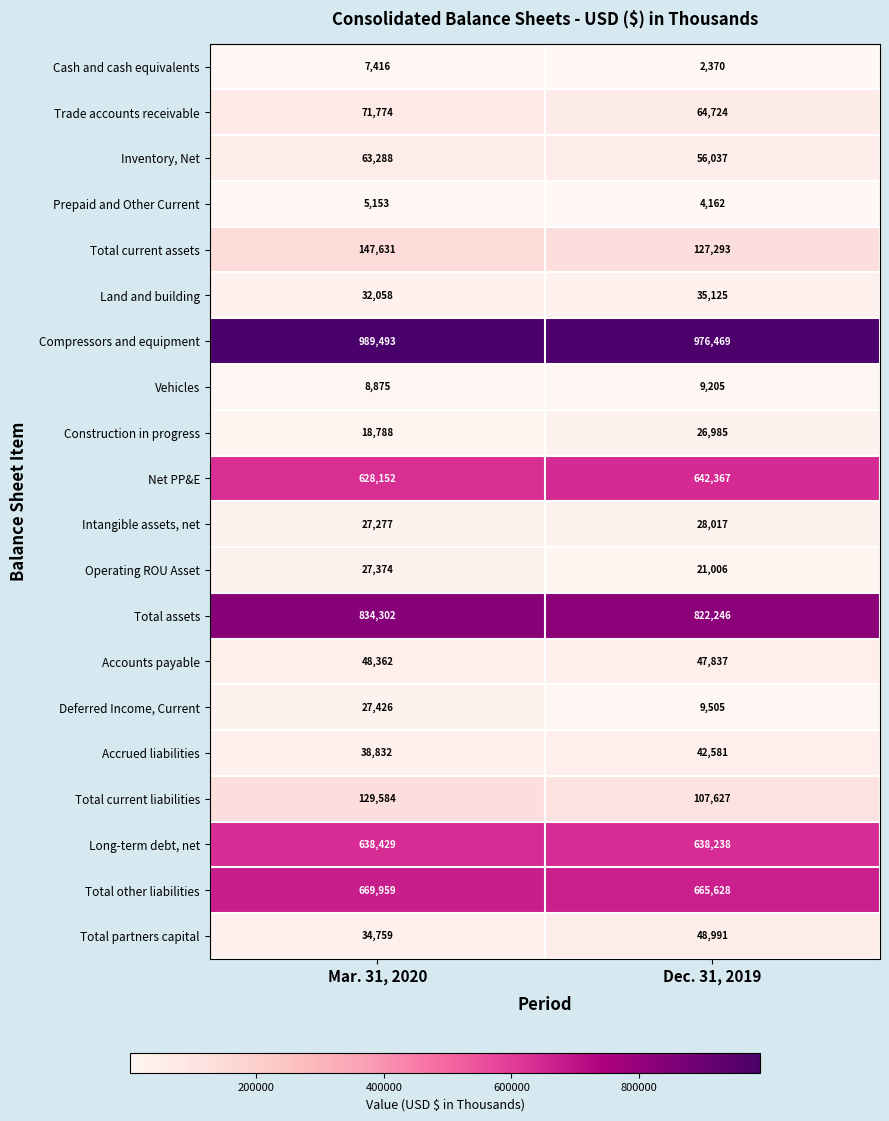

Is it true that Construction in progress equals 17082 at Dec. 31, 2019?

False